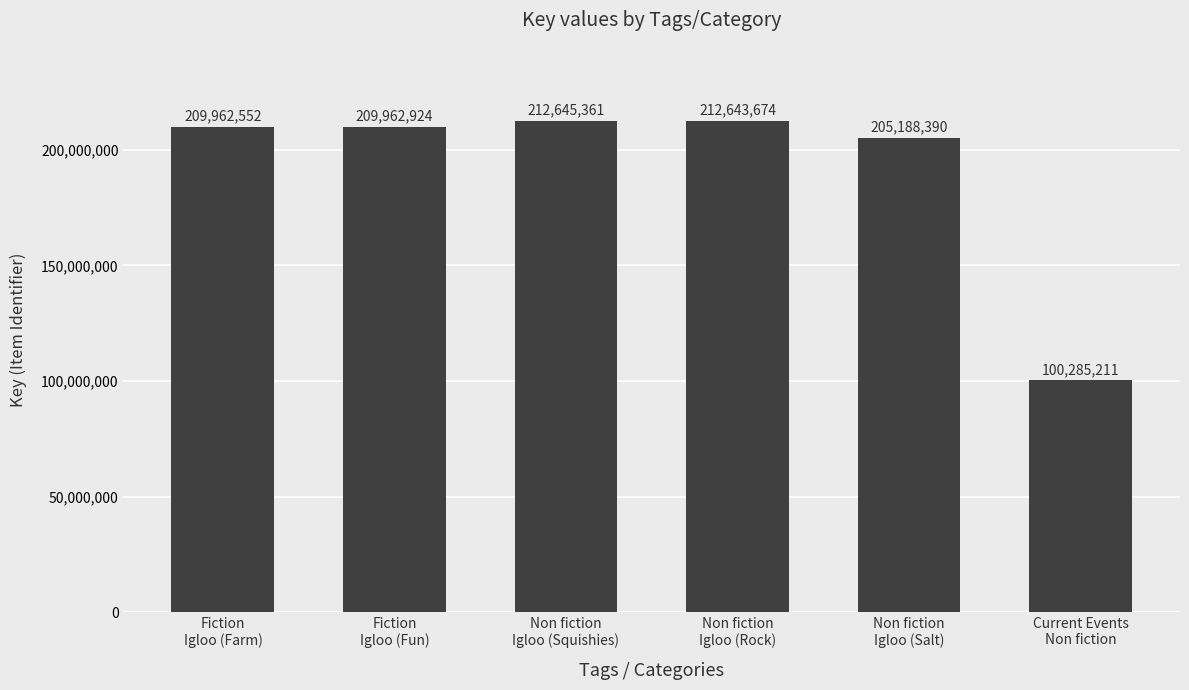

What is the label of the 6th bar from the right?

Fiction
Igloo (Farm)